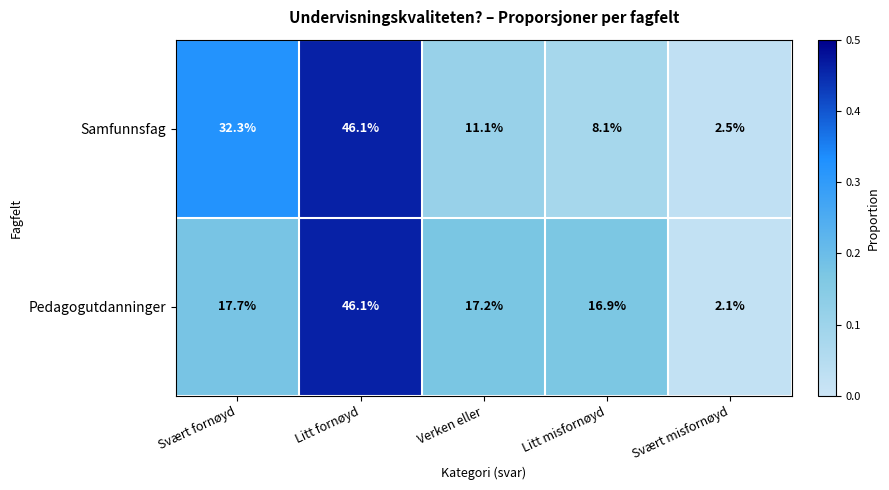

What is the highest value of the Pedagogutdanninger series?

46.1